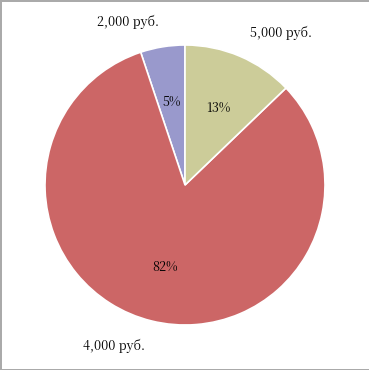

The 4,000 руб. slice represents 82% of the pie. True or false?

True